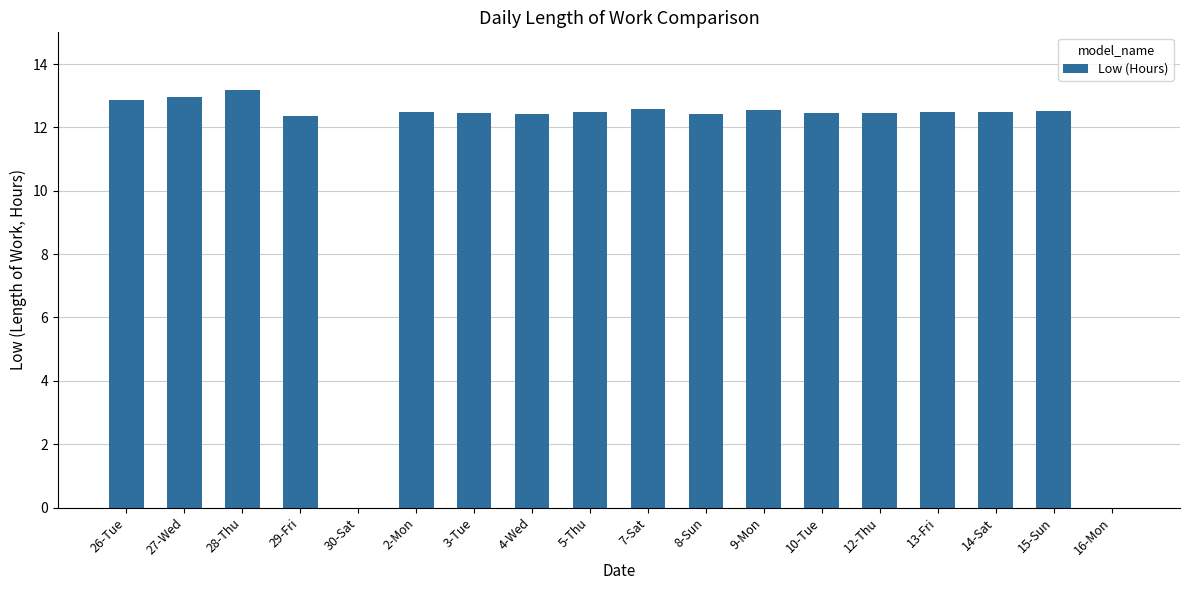

How many series are shown in this chart?

1